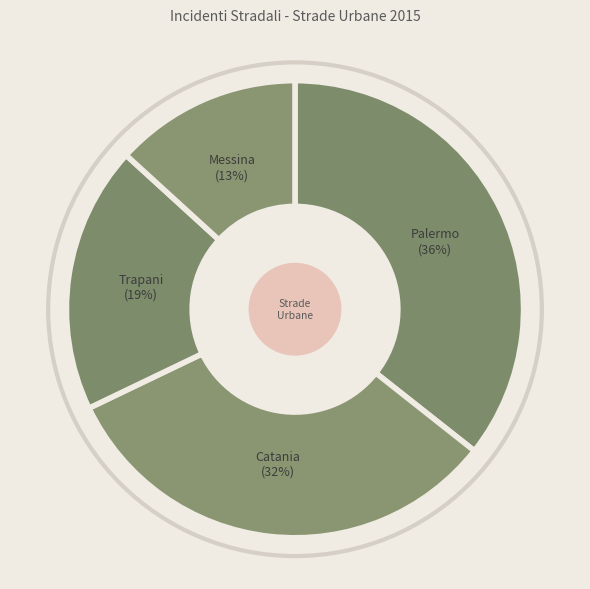

How many segments does this pie chart have?

4